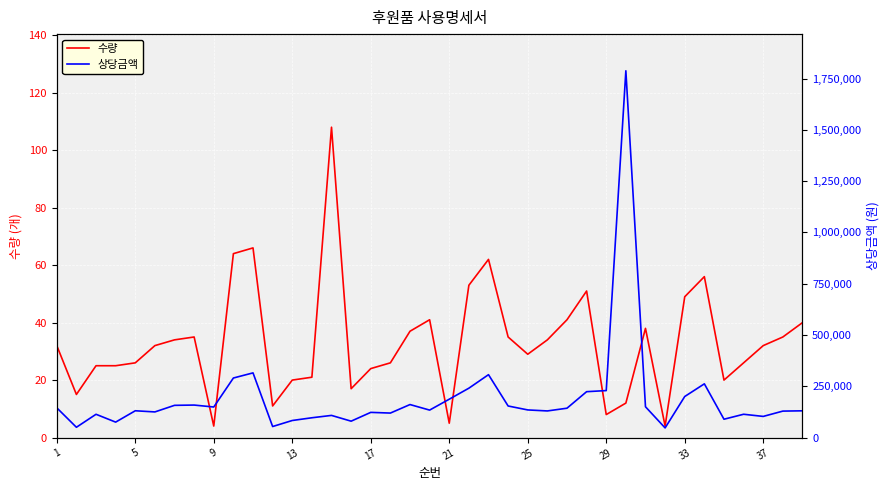

What is the lowest value of the 상당금액 series?

47000